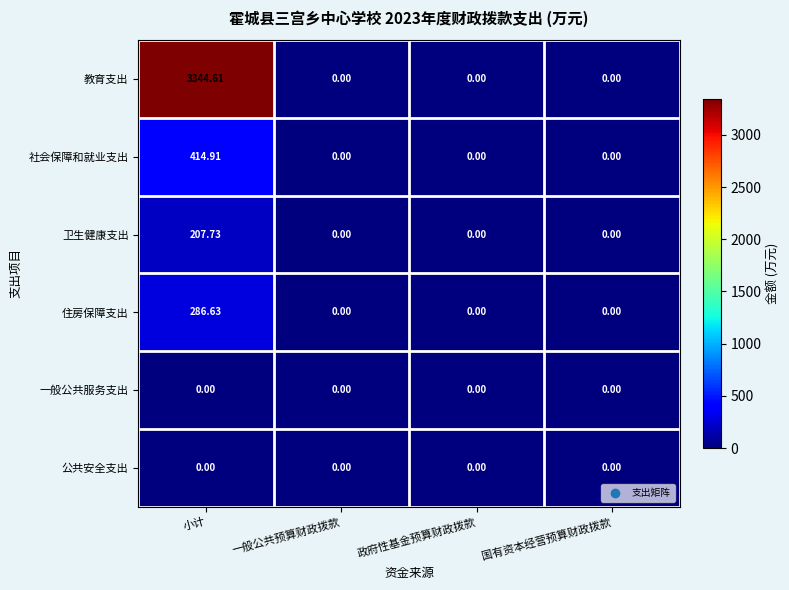

At which category does the chart reach its peak across all series?

小计